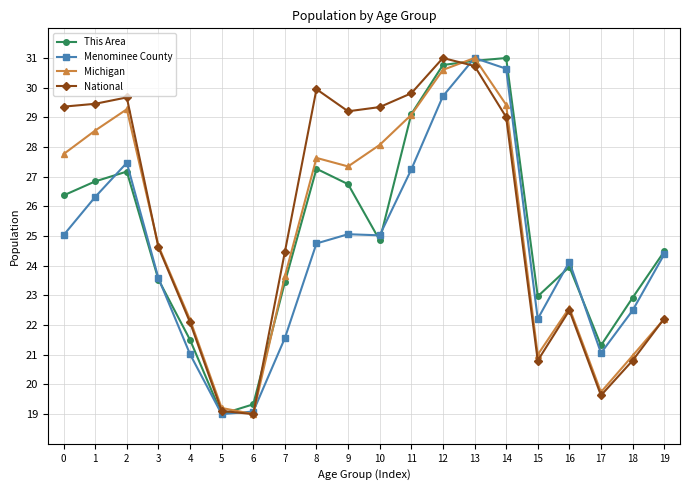

How many interior local peaks does the National series have?

4